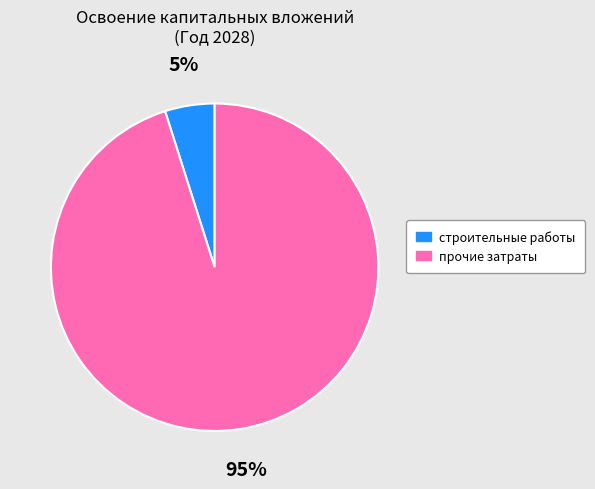

To the nearest percent, what is the average slice percentage?

50%